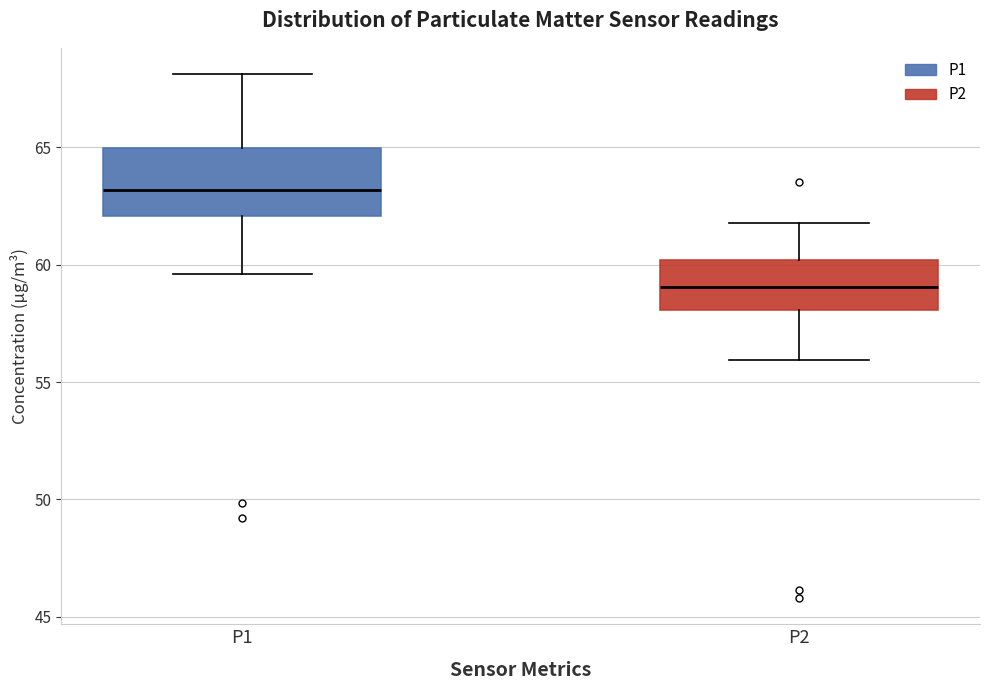

Which box's median line is the highest?

P1